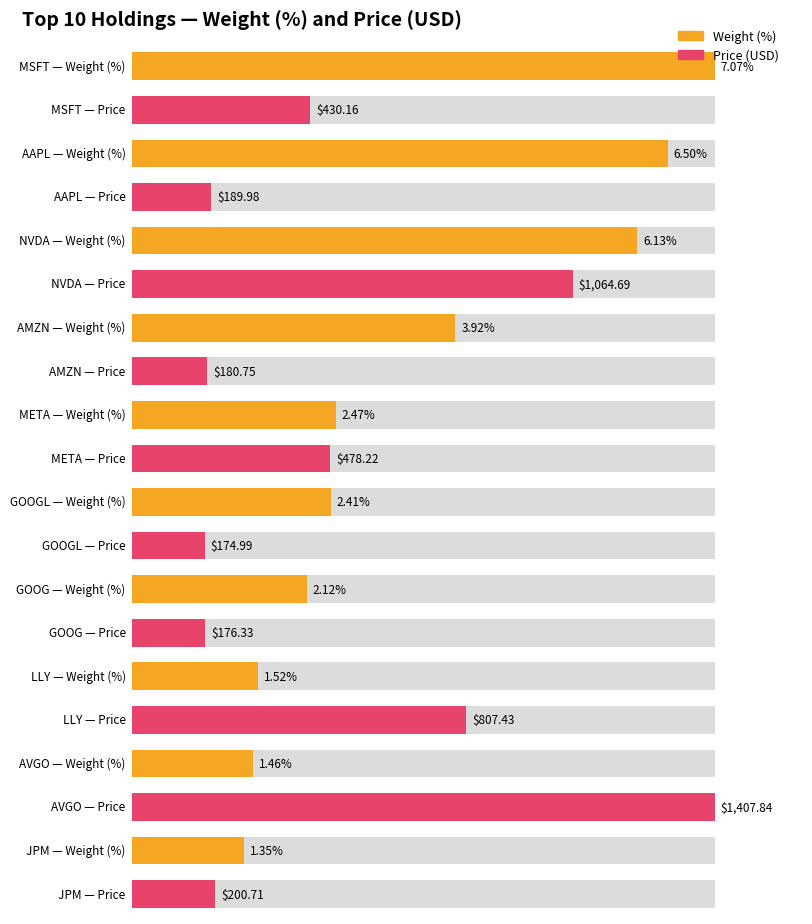

Which has a higher value, AAPL or META?

AAPL